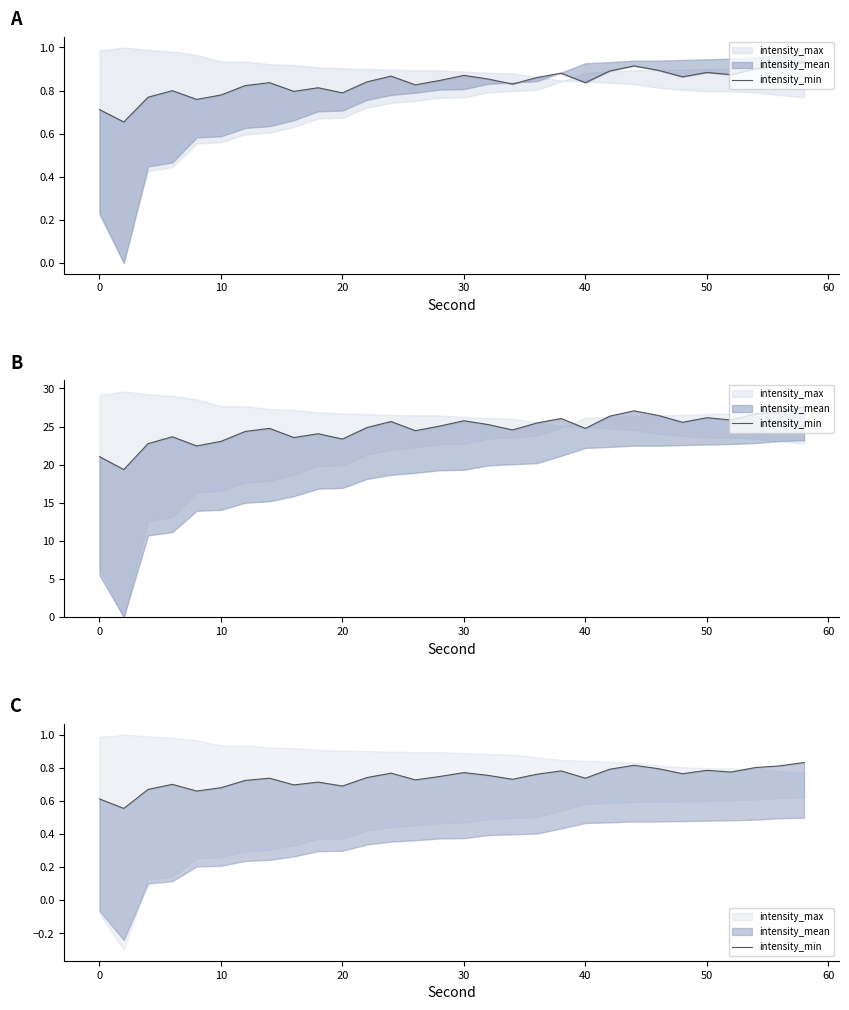

Does the chart display data point markers on the line(s)?

No